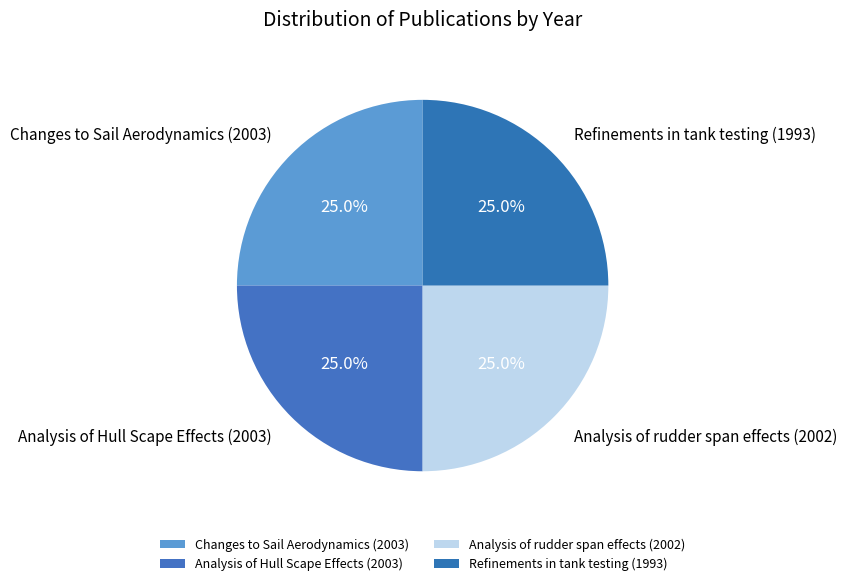

What percentage is NOT represented by Refinements in tank testing (1993)?

75.1%